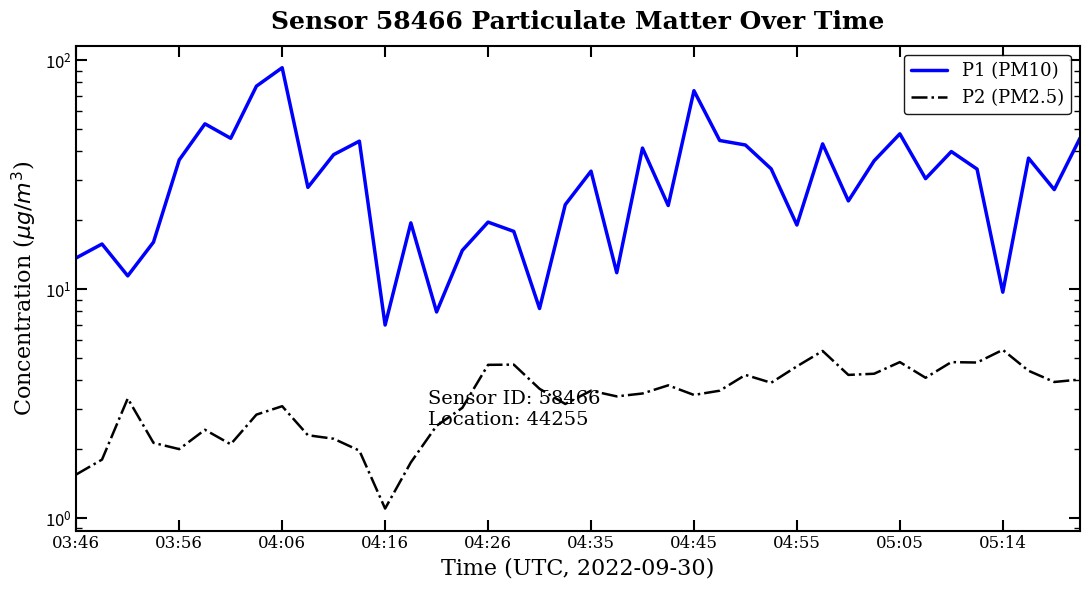

In P2 (PM2.5), how many points are lower than both neighbors (excluding endpoints)?

11